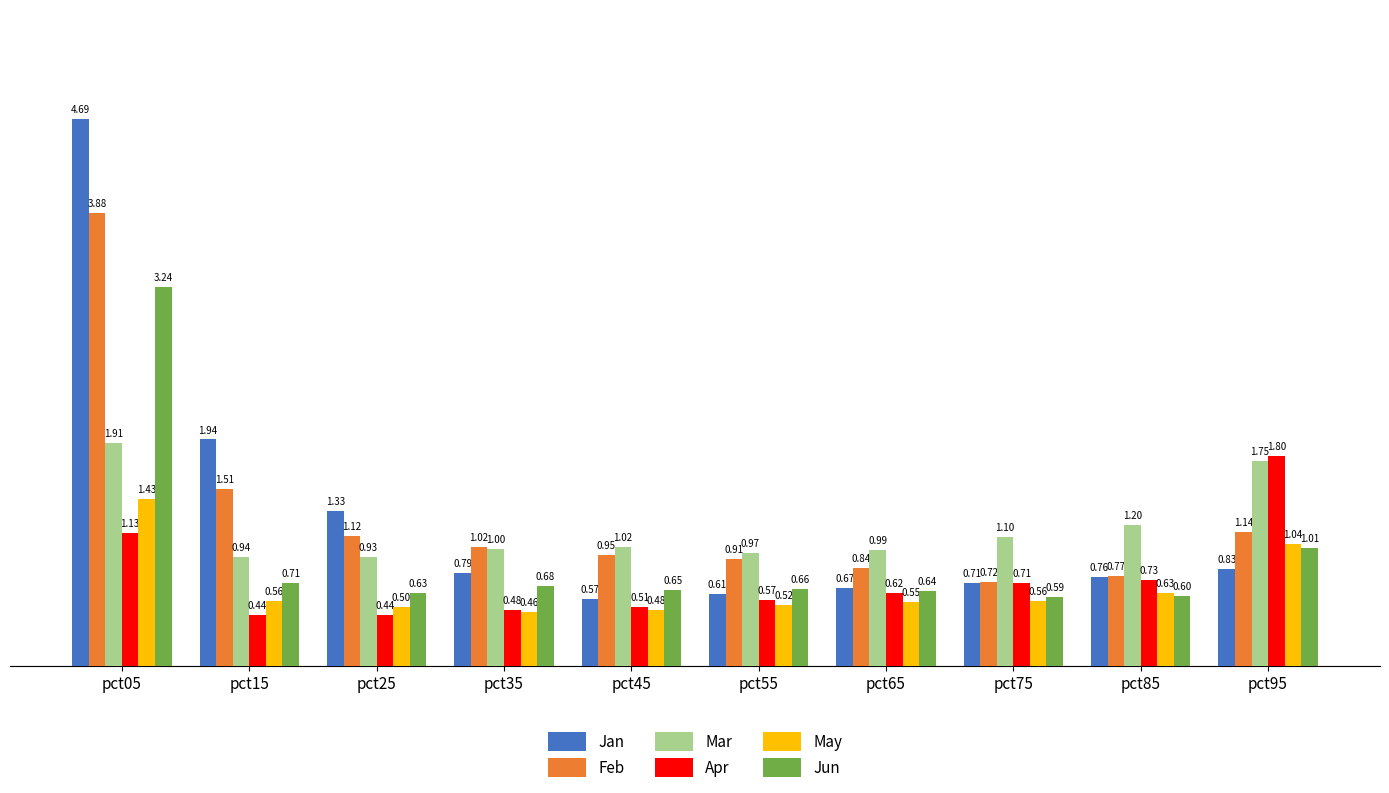

Is it true that May equals 0.2 at pct55?

False